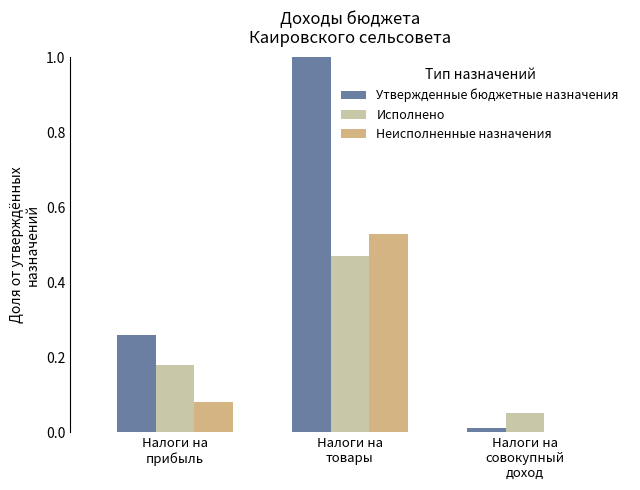

Is it true that Неисполненные назначения equals 0.0 at Налоги на
совокупный
доход?

True